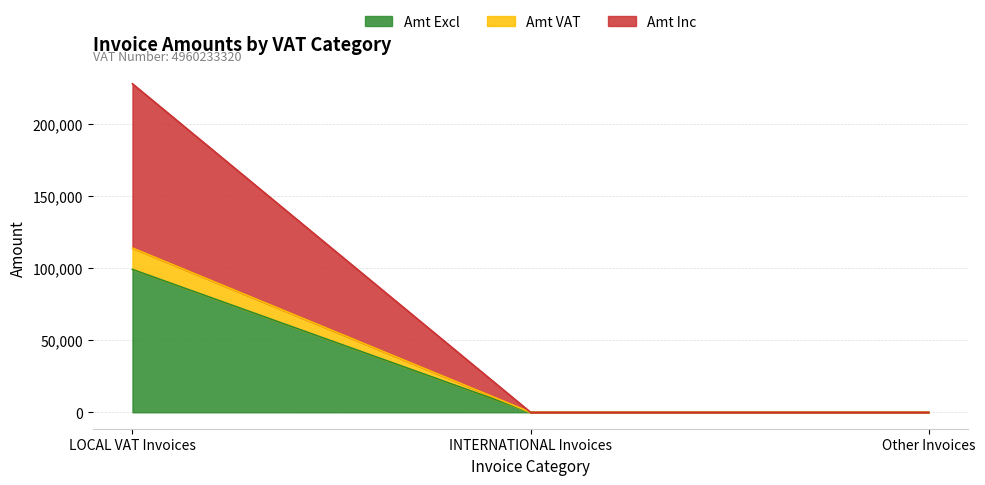

At which category is the sum across all series the highest?

LOCAL VAT Invoices